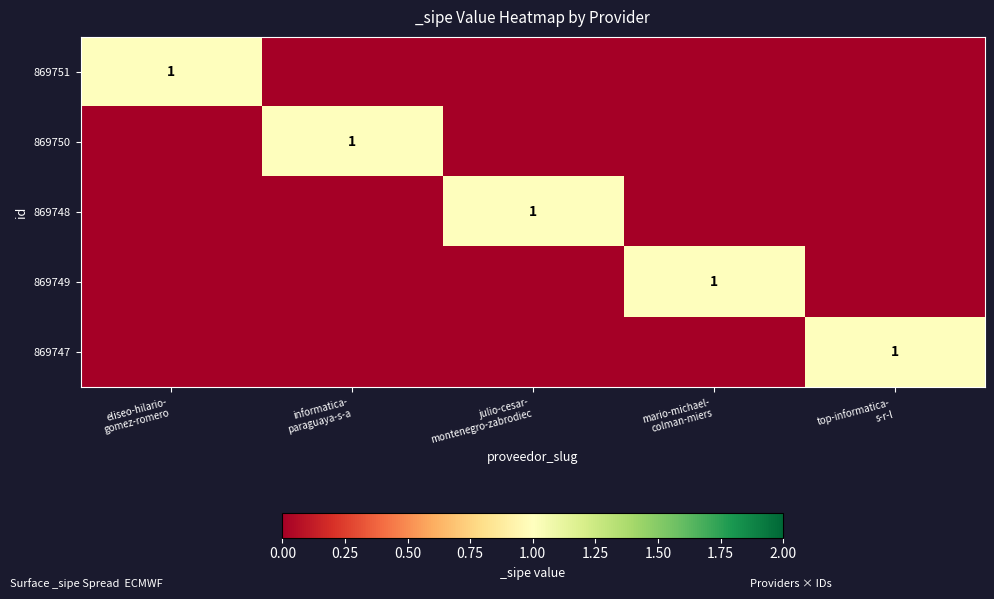

The 869751 series shows 0 at informatica- paraguaya-s-a. True or false?

False